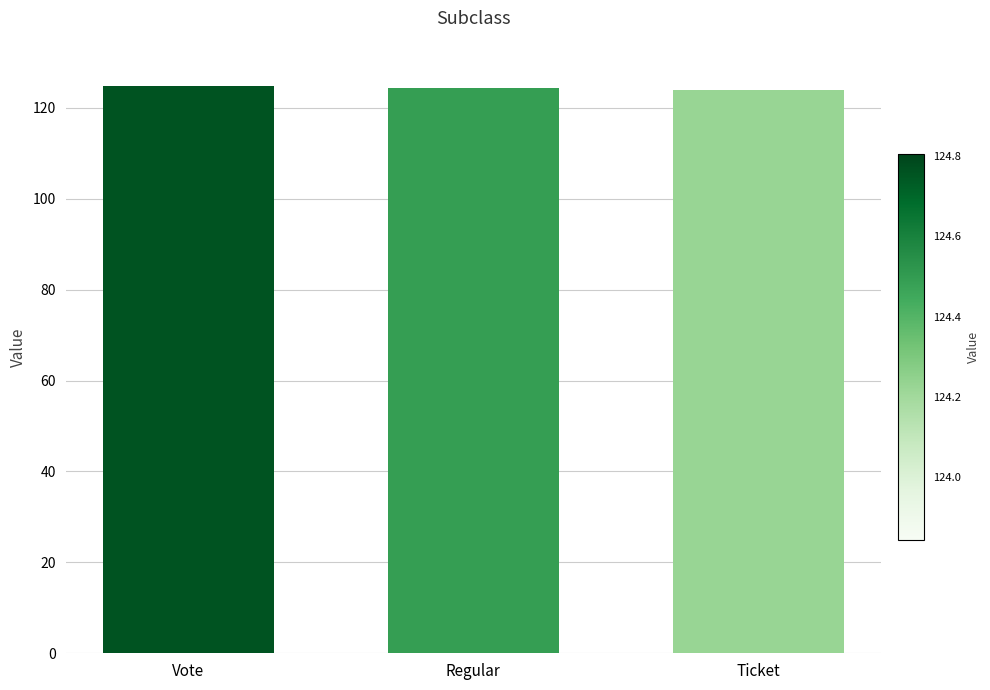

What is the greatest value displayed?

124.8